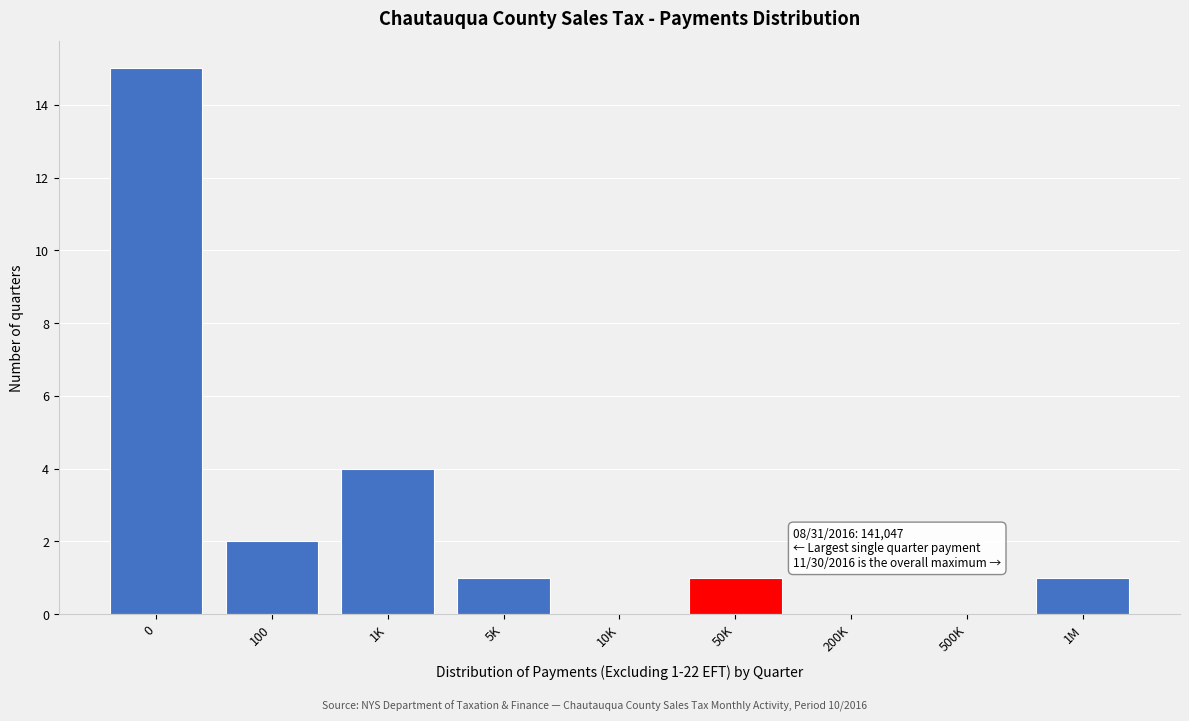

Reading right to left, what are all the values shown in this chart?

1M=1	500K=0	200K=0	50K=1	10K=0	5K=1	1K=4	100=2	0=15